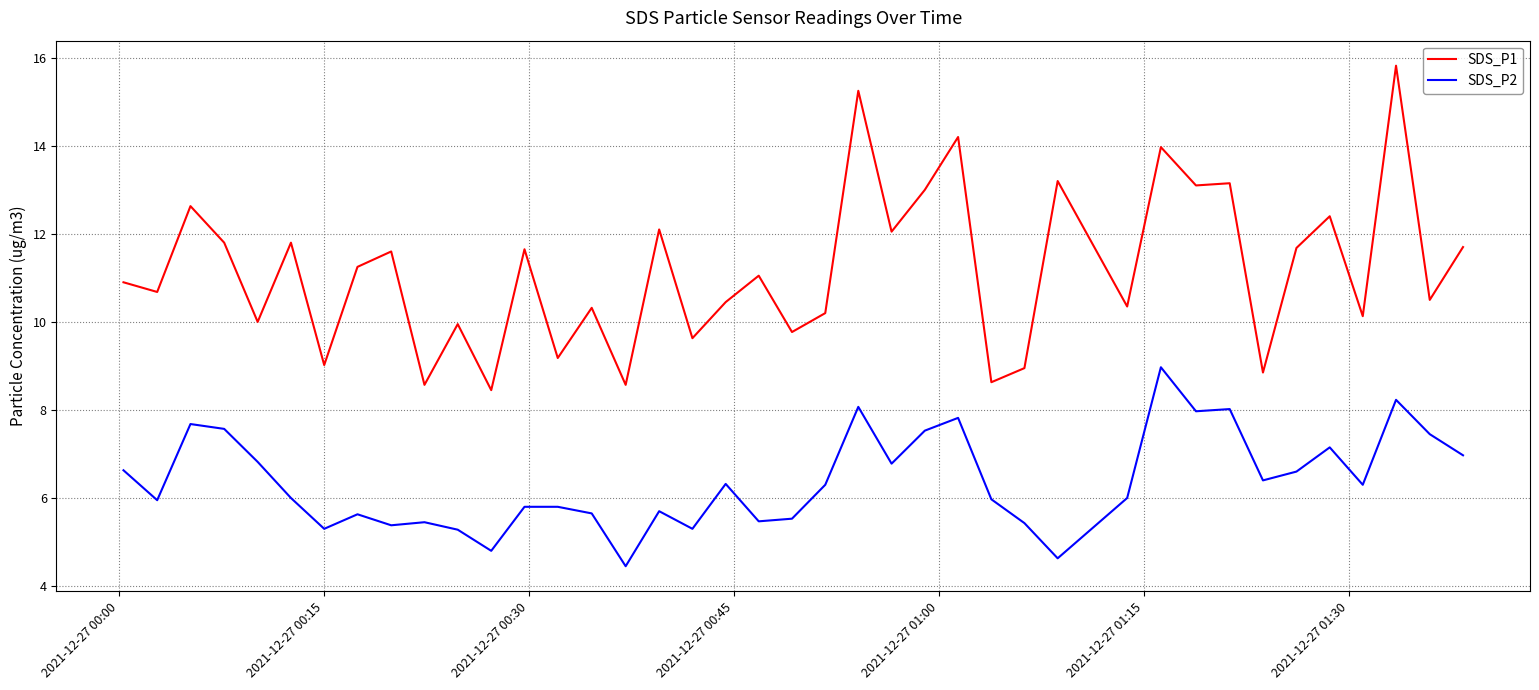

What is the difference between the maximum and minimum values in the SDS_P2 series?

4.5